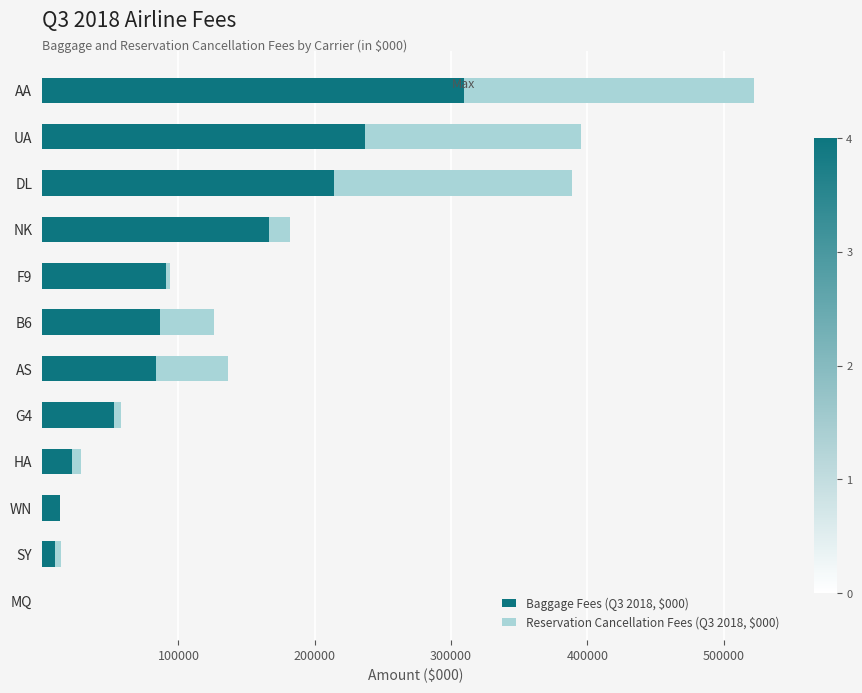

At which category is the sum across all series the highest?

AA